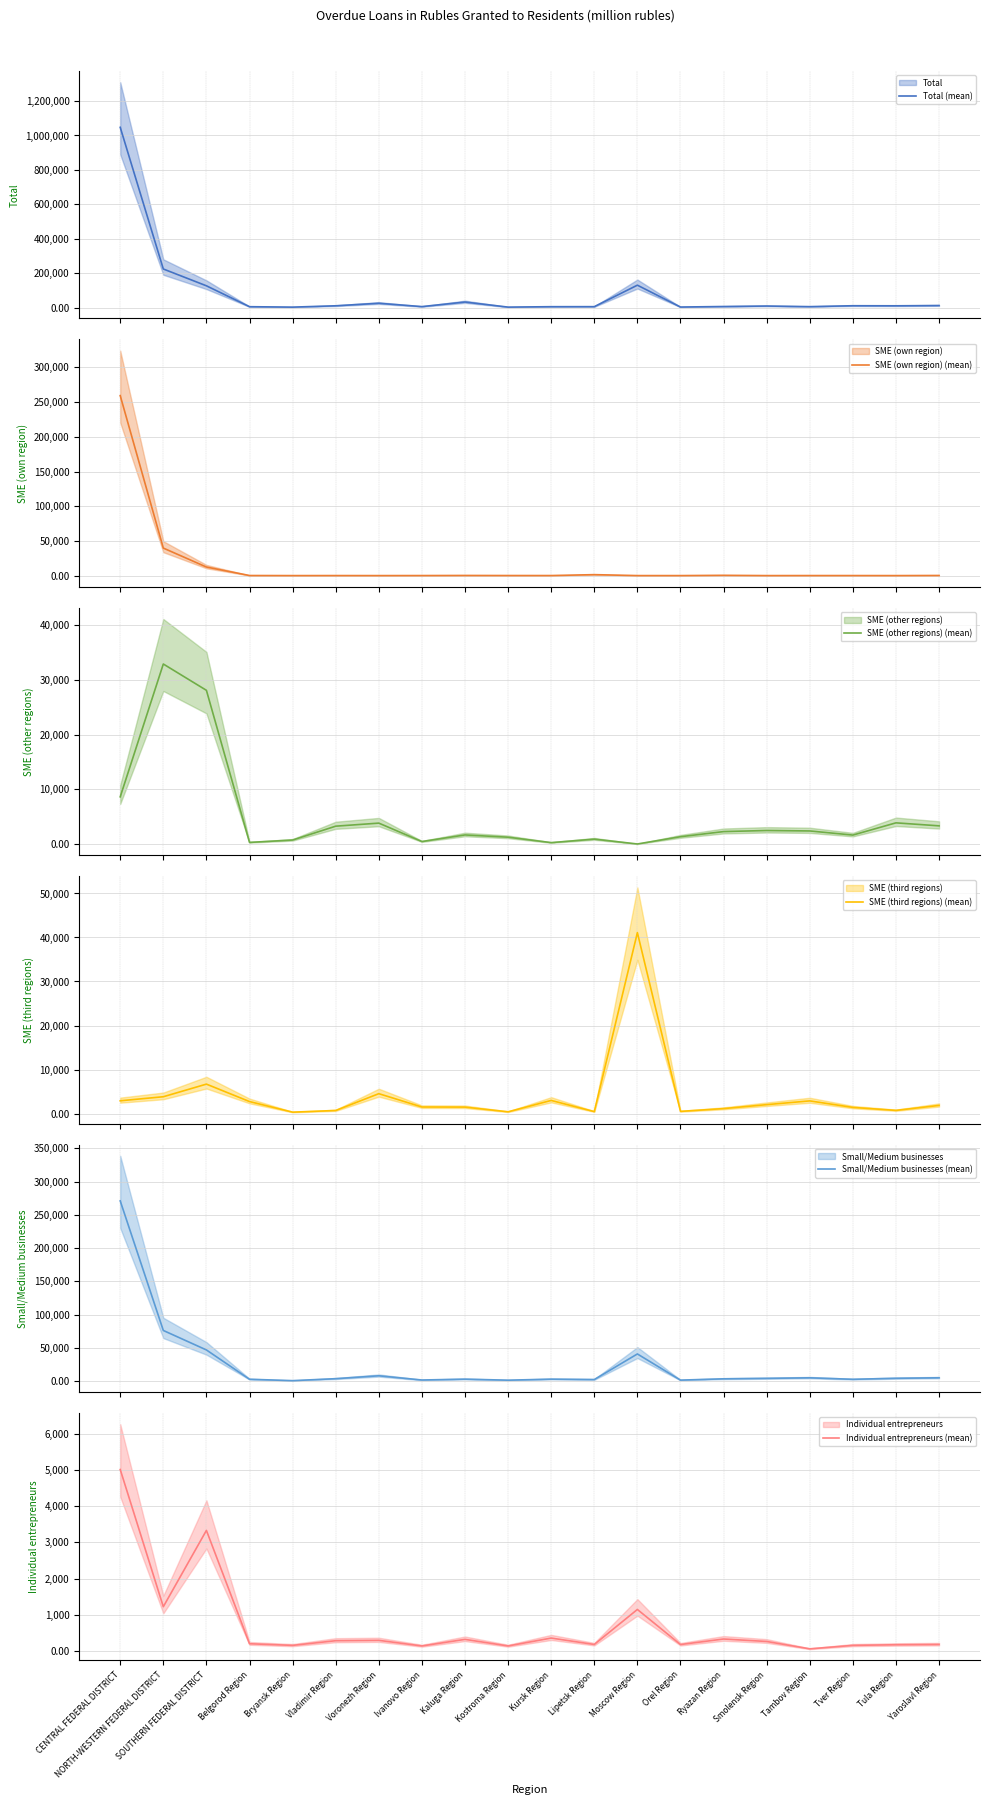

What is the difference between the highest and lowest values at SOUTHERN FEDERAL DISTRICT?

123560